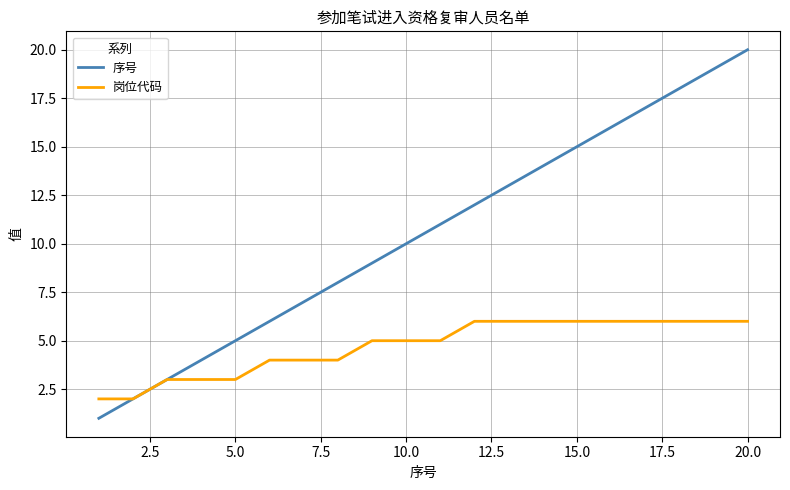

Which series has the largest total across all categories?

序号